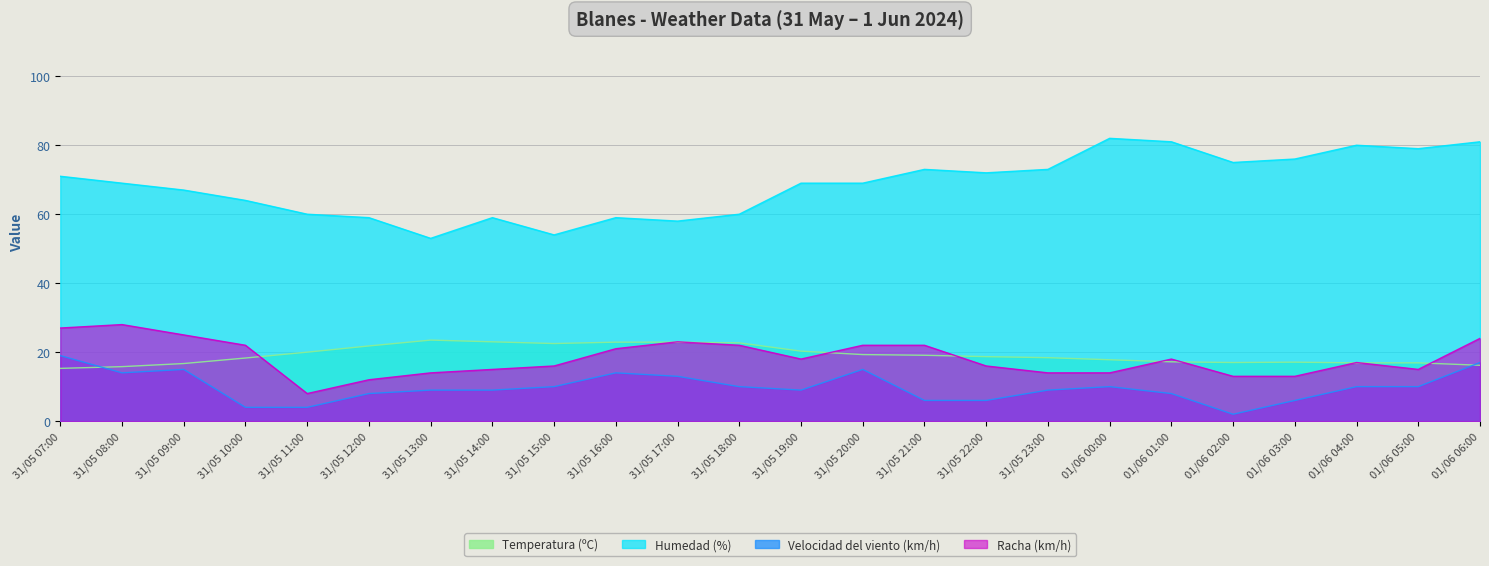

Which series has the largest range (max minus min)?

Humedad (%)